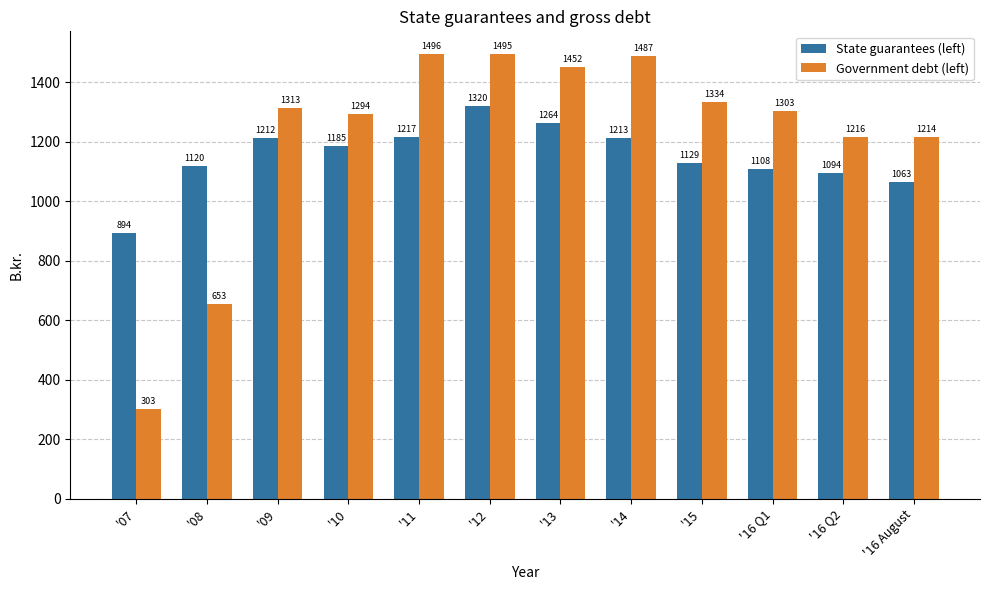

What is the label of the 1st bar from the right?

'16 August